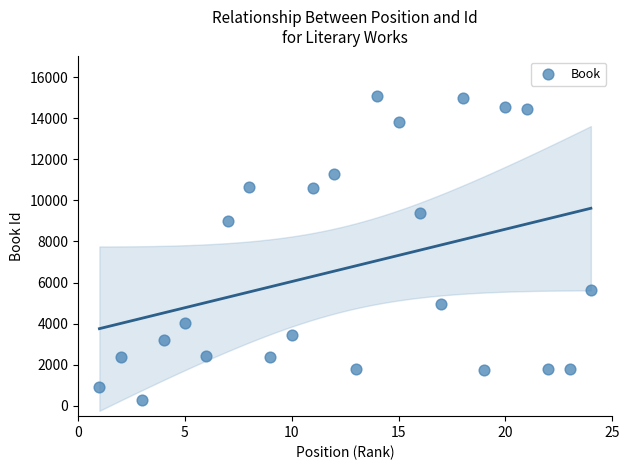

What Y value in the scatter plot is closest to 7666?

8992